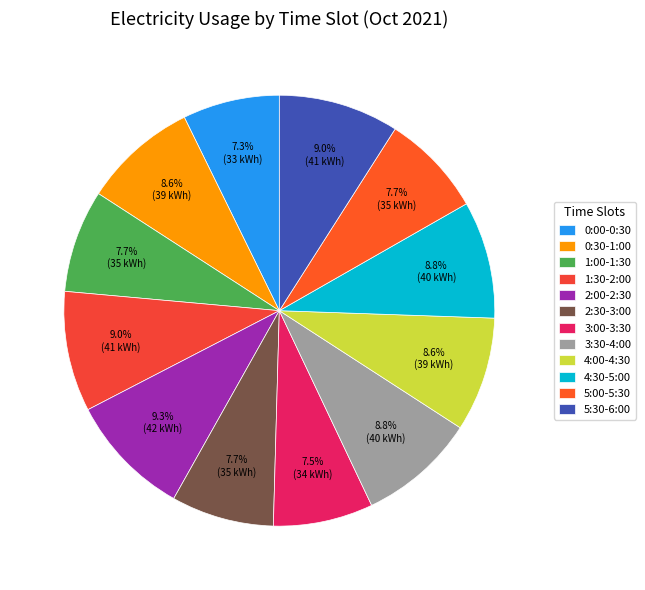

How much of the chart is everything except 5:30-6:00?

91.0%